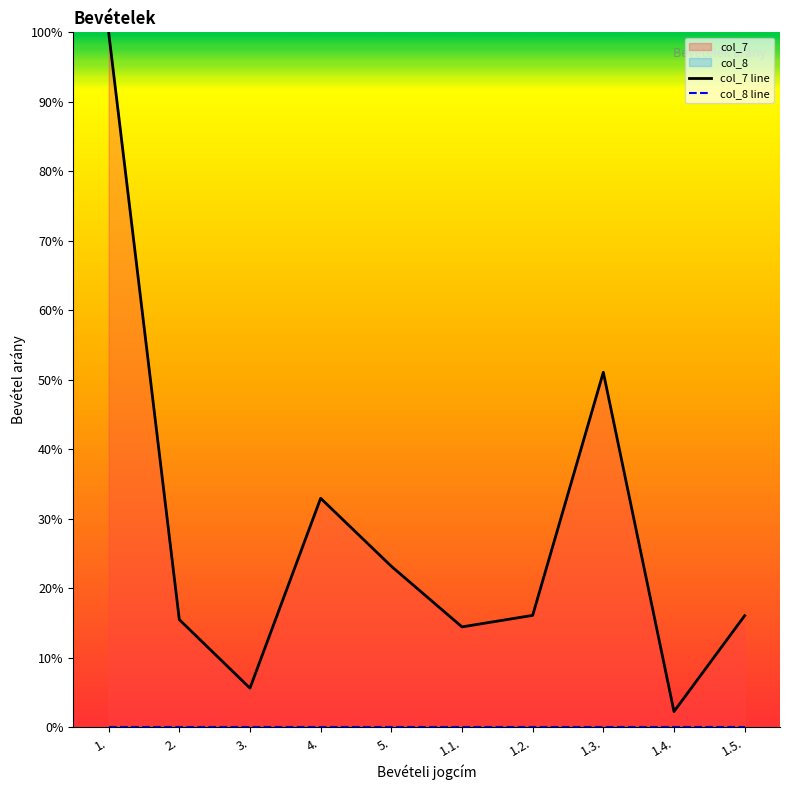

The value of col_8 line at 1. is 0.0. True or false?

True